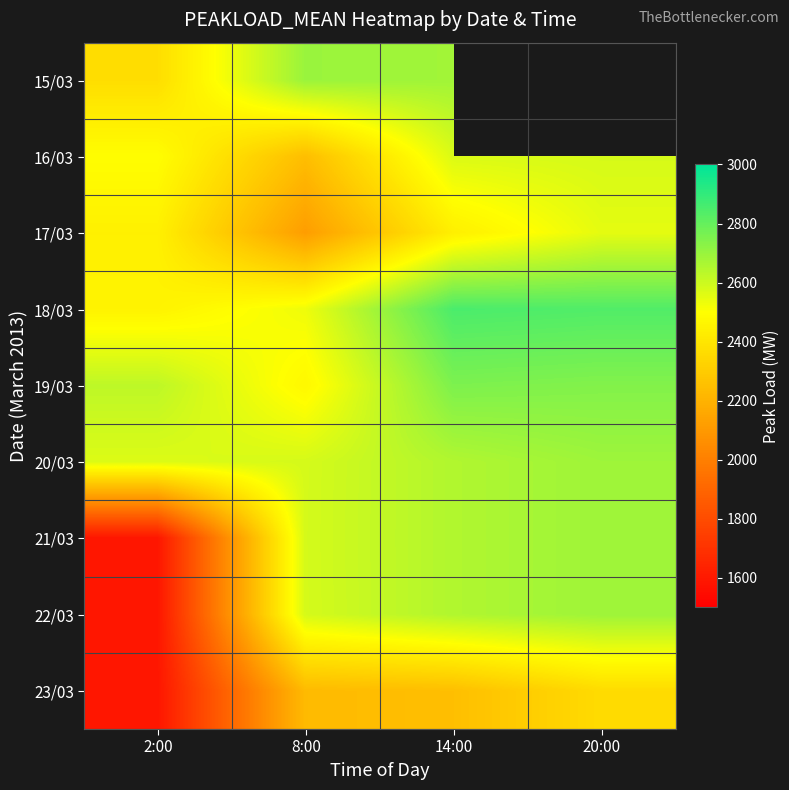

Is the value of 20/03 at 2:00 greater than the value of 23/03 at 14:00?

Yes